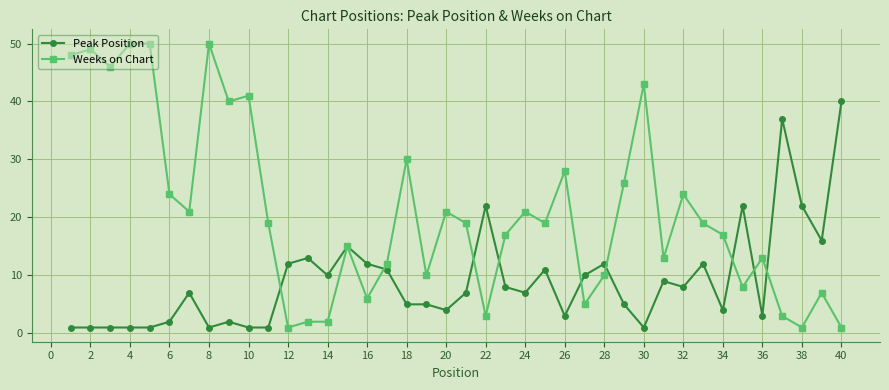

What is the value of the Peak Position point at the 25th from the left?

11